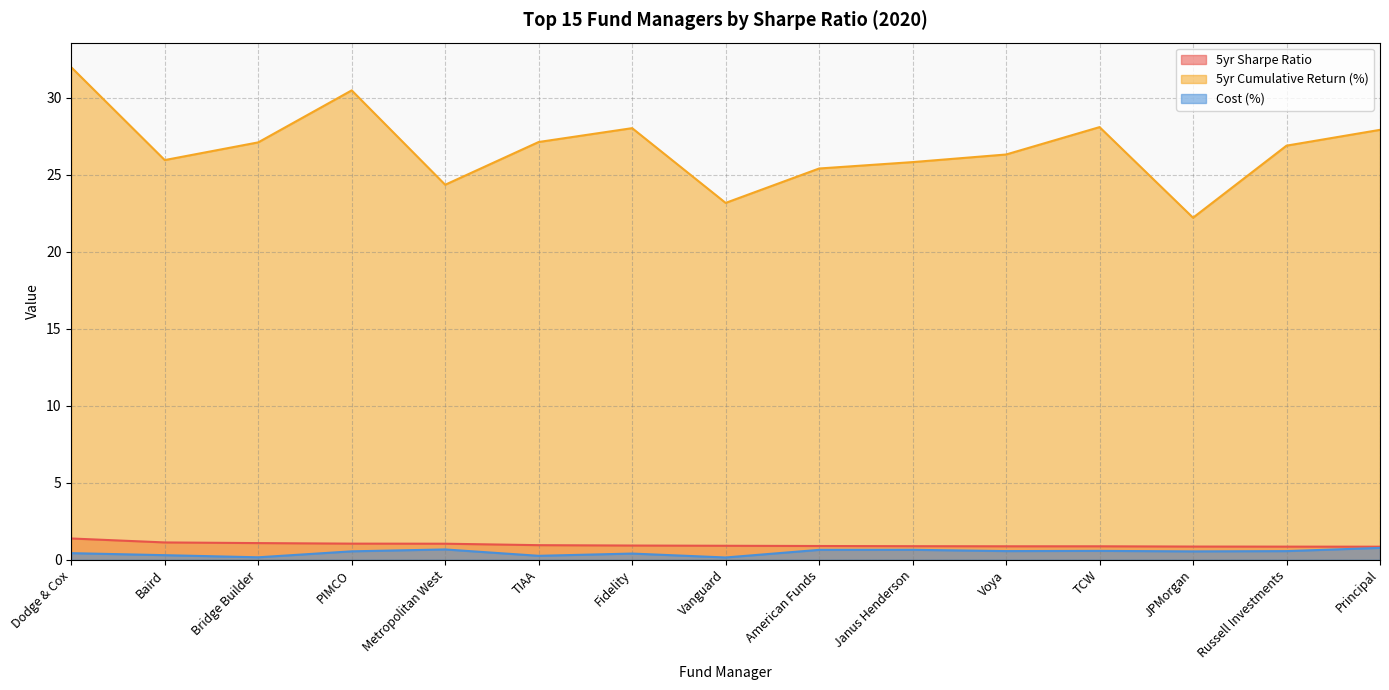

Rank the categories by Cost (%) value from highest to lowest.

Principal, Metropolitan West, Janus Henderson, American Funds, TCW, Voya, Russell Investments, PIMCO, JPMorgan, Dodge & Cox, Fidelity, Baird, TIAA, Bridge Builder, Vanguard